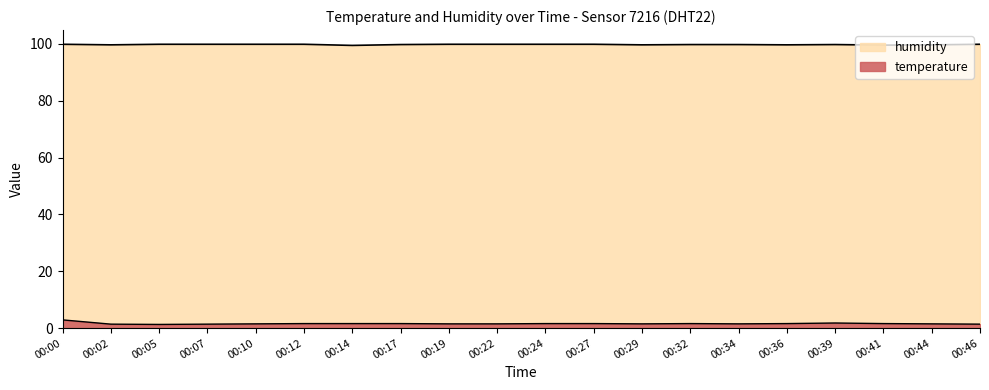

True or false: temperature and humidity cross at least once.

False